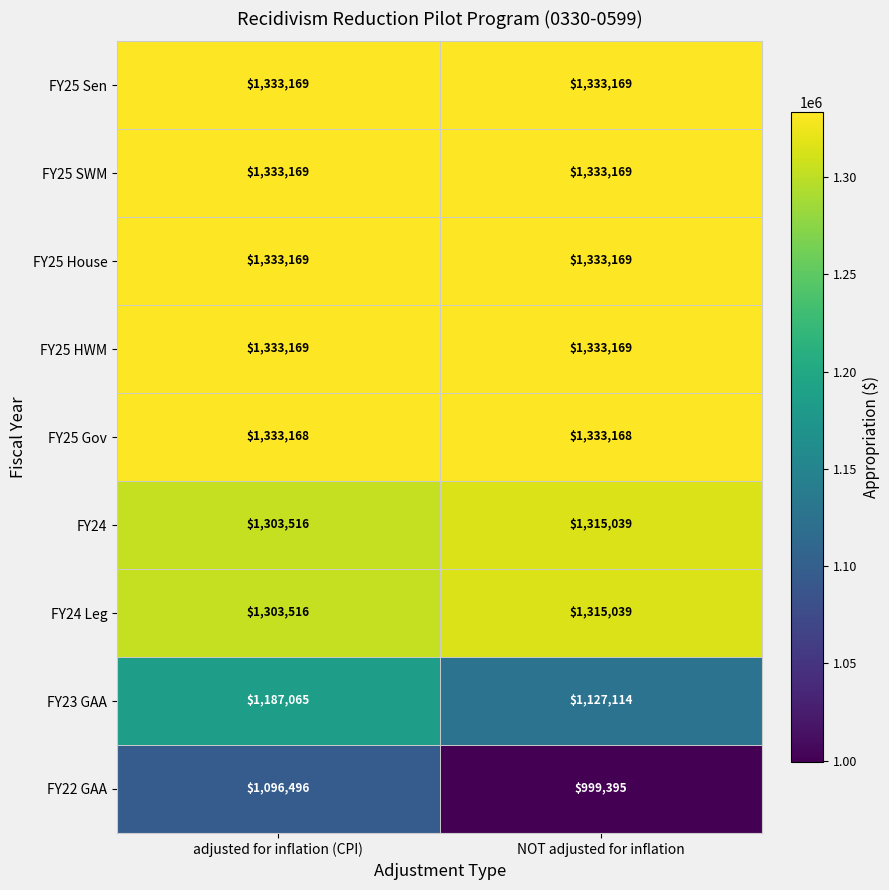

The value of FY25 HWM at adjusted for inflation (CPI) is 1333169. True or false?

True